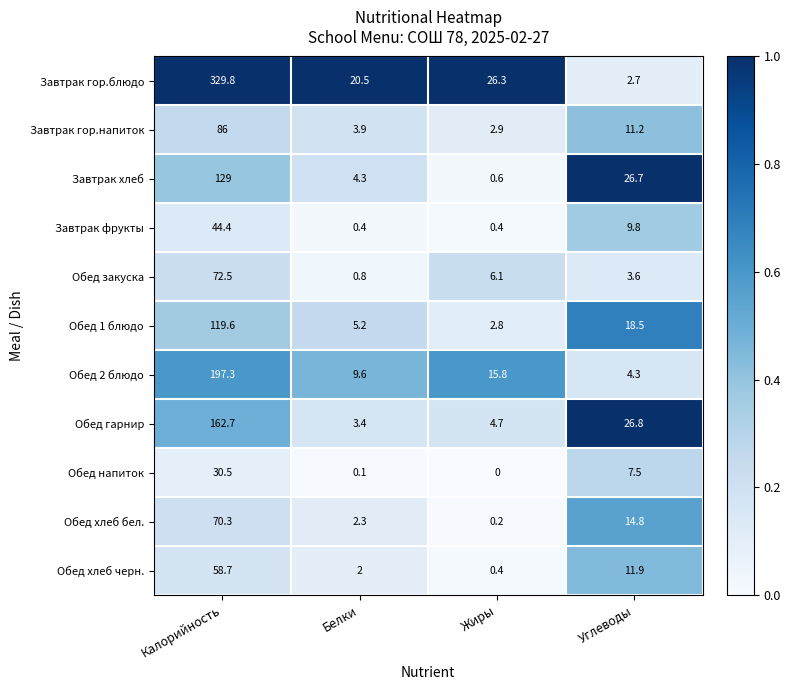

Which series changed the most between Калорийность and Белки?

Завтрак гор.блюдо